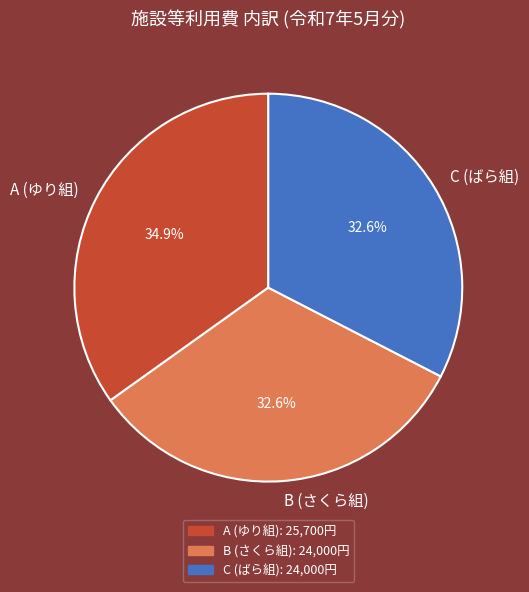

The B (さくら組) slice represents 33% of the pie. True or false?

True